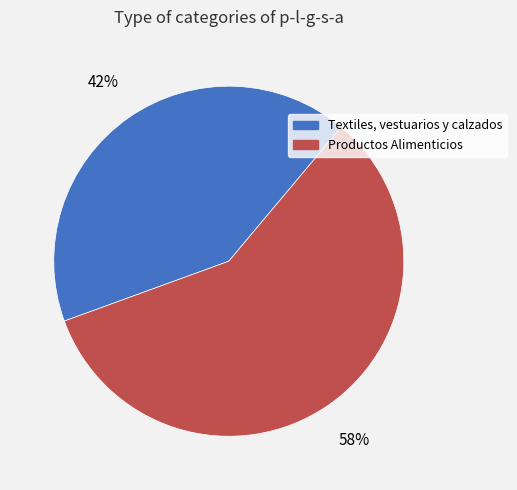

How many slices are in this pie chart?

2